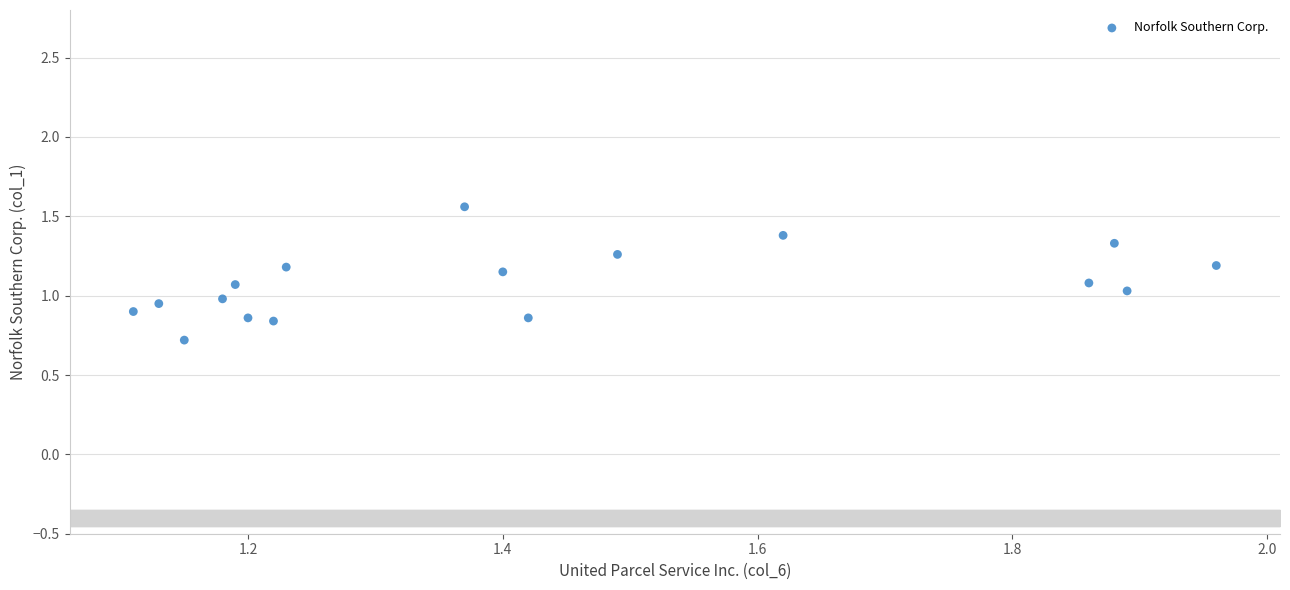

How many points are shown in the scatter plot?

17